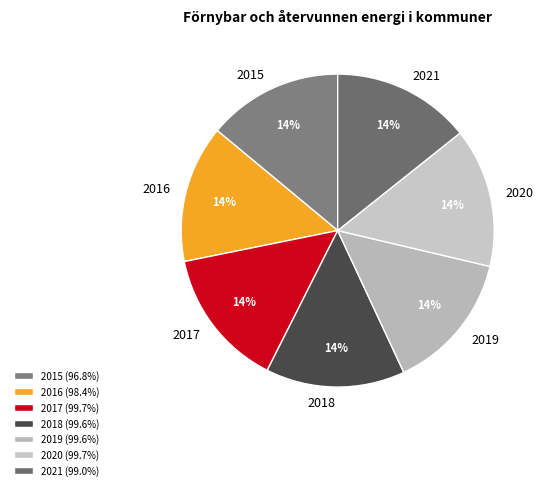

Is the sum of 2015 and 2016 greater than half?

No